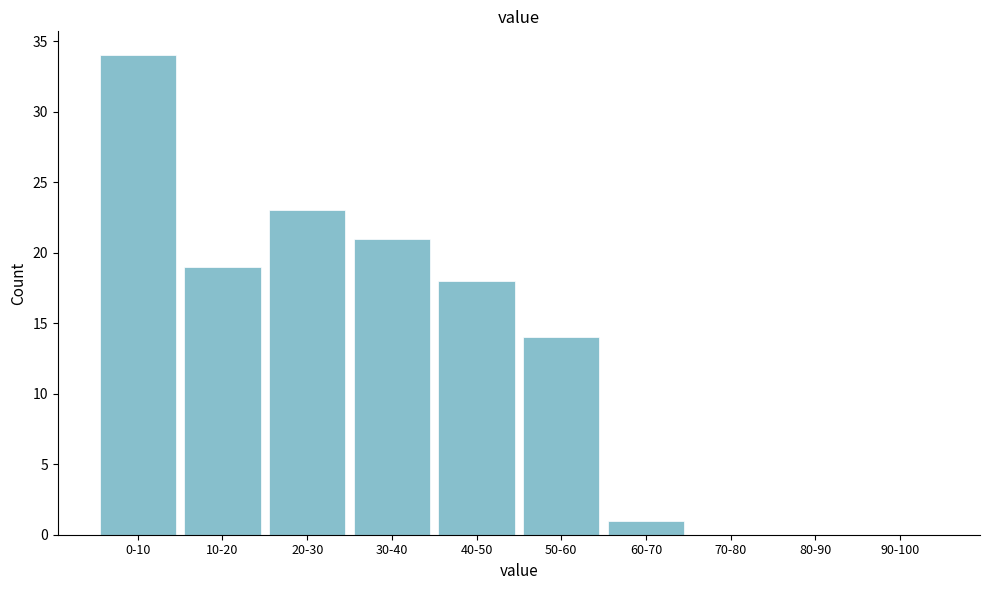

Reading left to right, list all the values displayed in this chart.

0-10=34	10-20=19	20-30=23	30-40=21	40-50=18	50-60=14	60-70=1	70-80=0	80-90=0	90-100=0